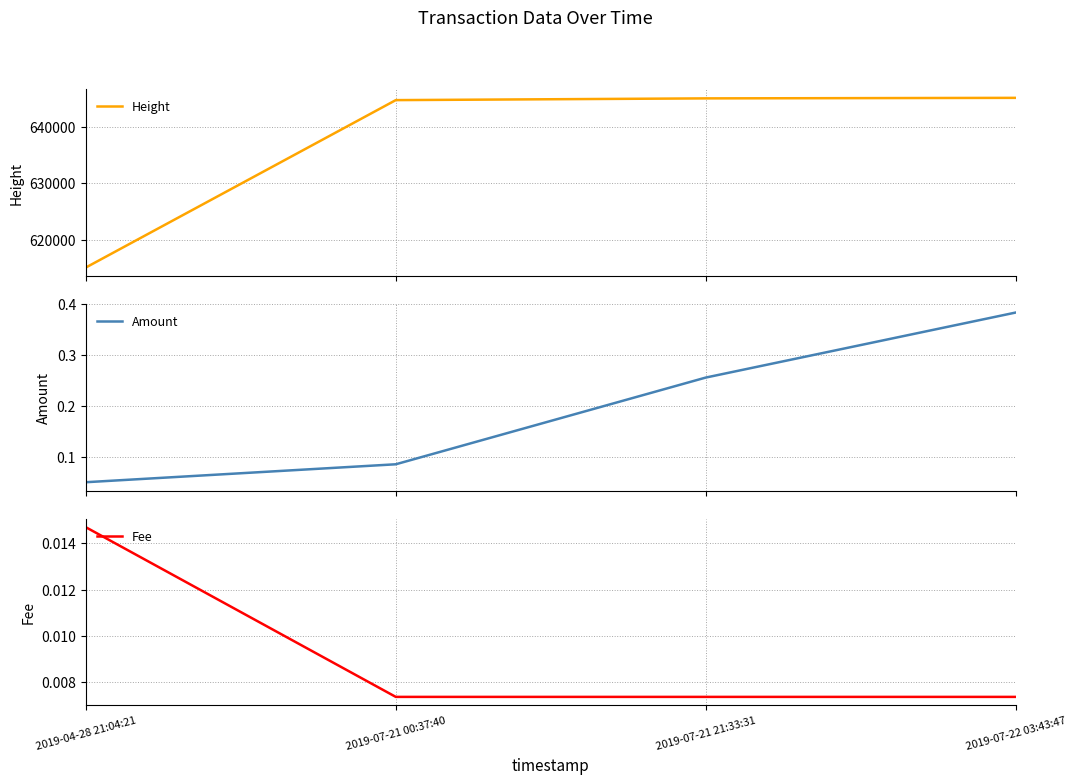

True or false: Height and Fee intersect in this chart.

False